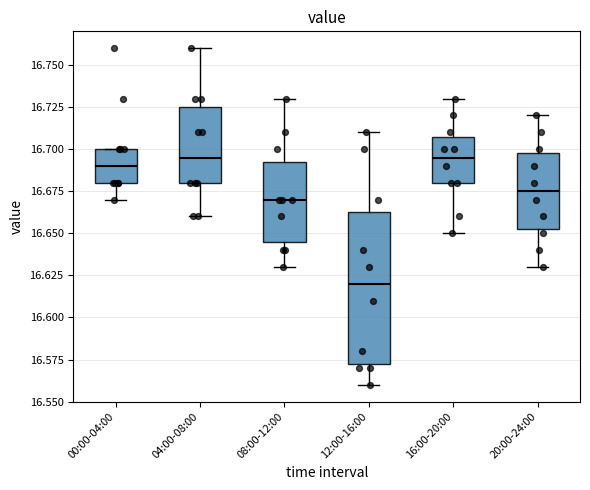

Which box is the tallest, from its lower edge to its upper edge?

12:00-16:00